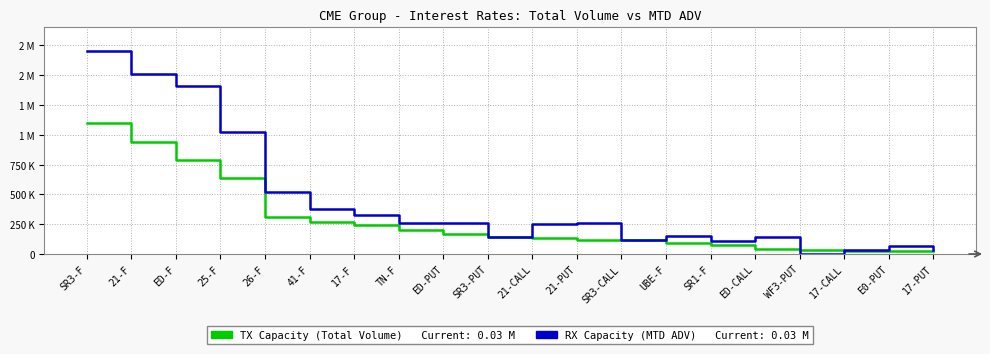

What position from the right is 21-PUT?

9